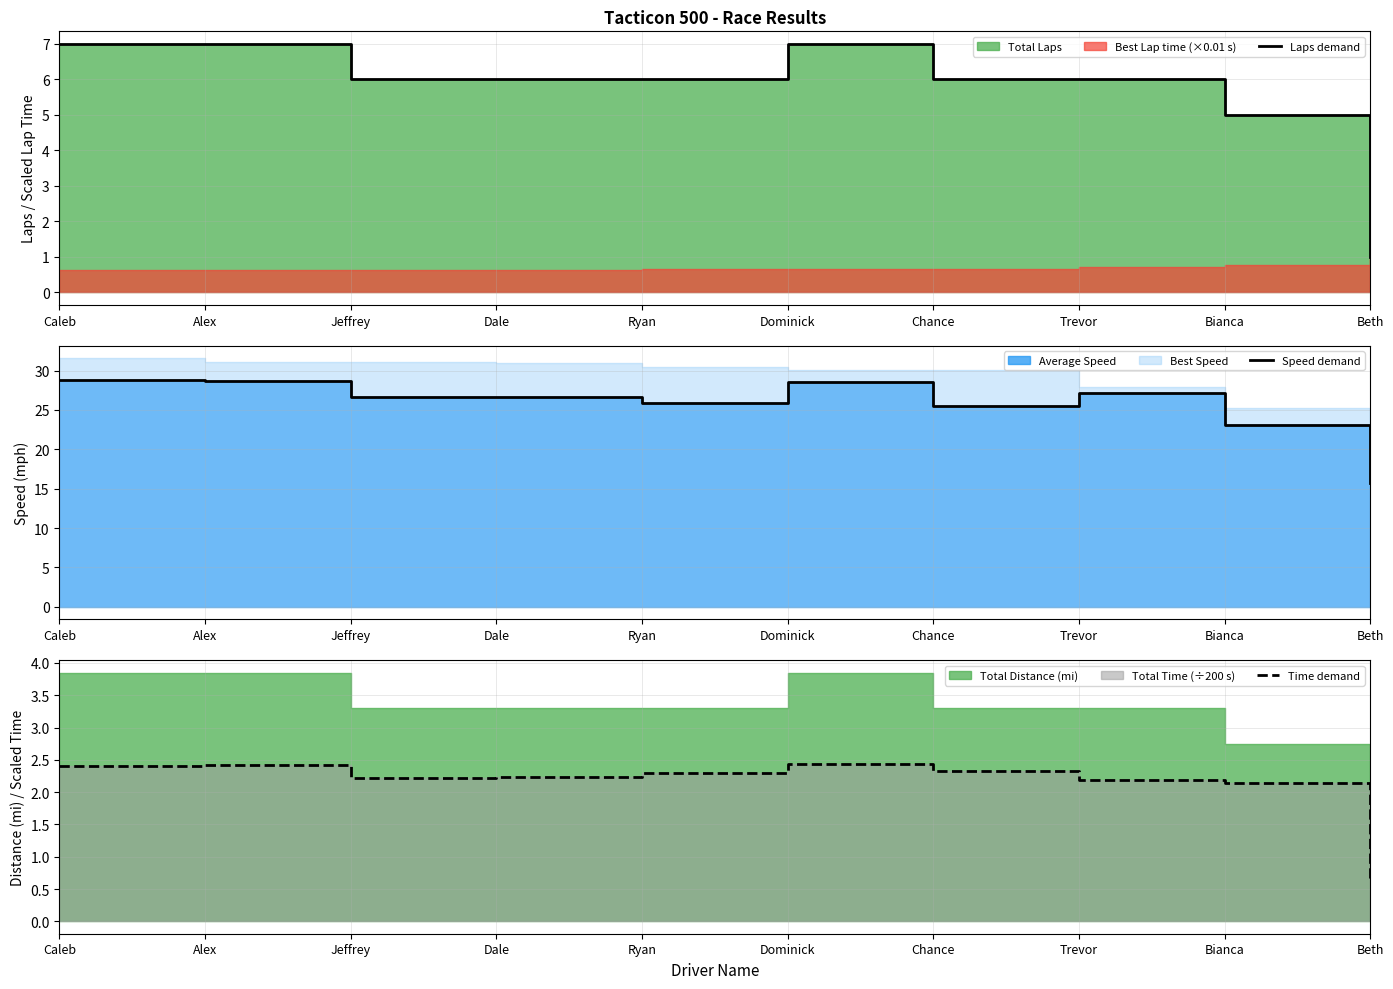

Is the value of Time demand at Dale greater than the value of Laps demand at Dale?

No